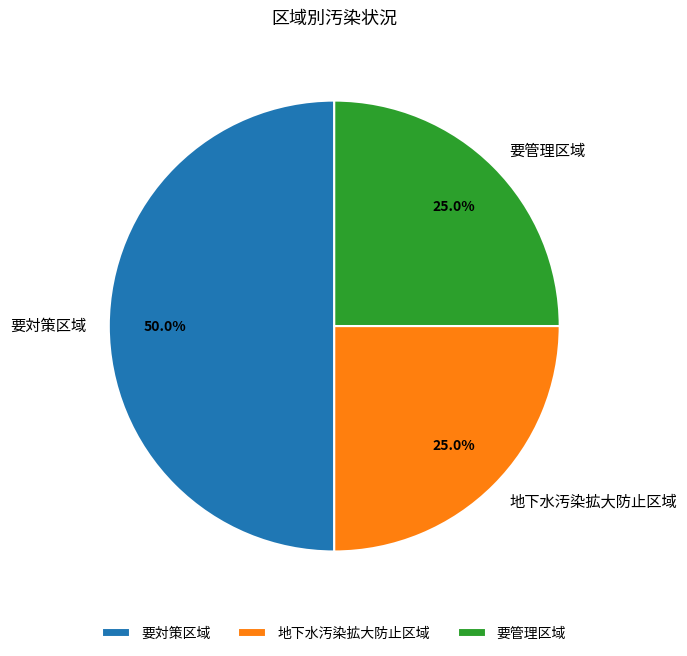

Does 地下水汚染拡大防止区域 account for over 50% of the chart?

No